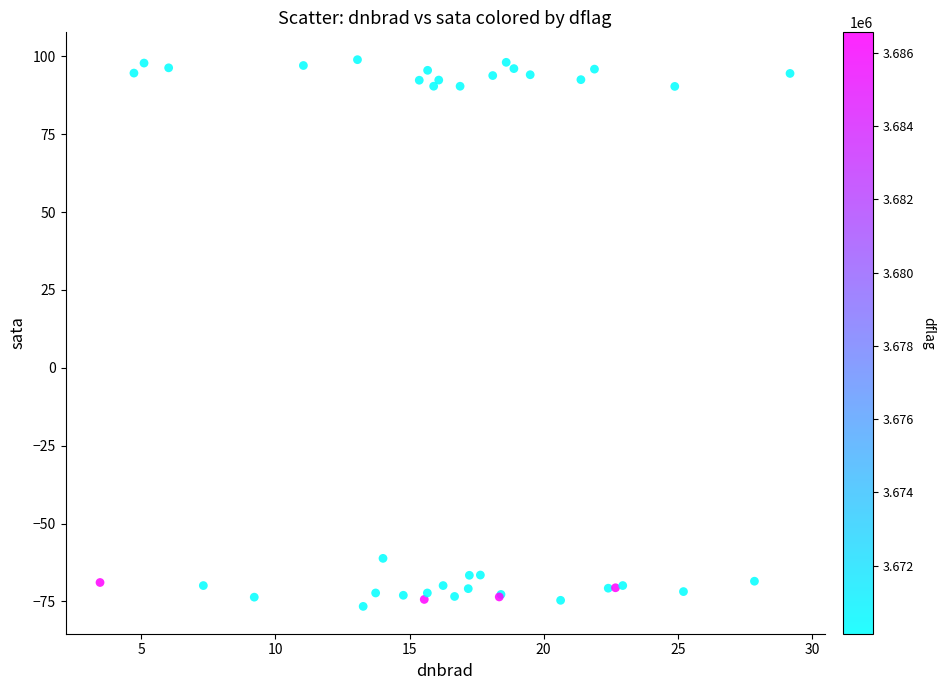

What Y value in the scatter plot is closest to 11?

-61.2